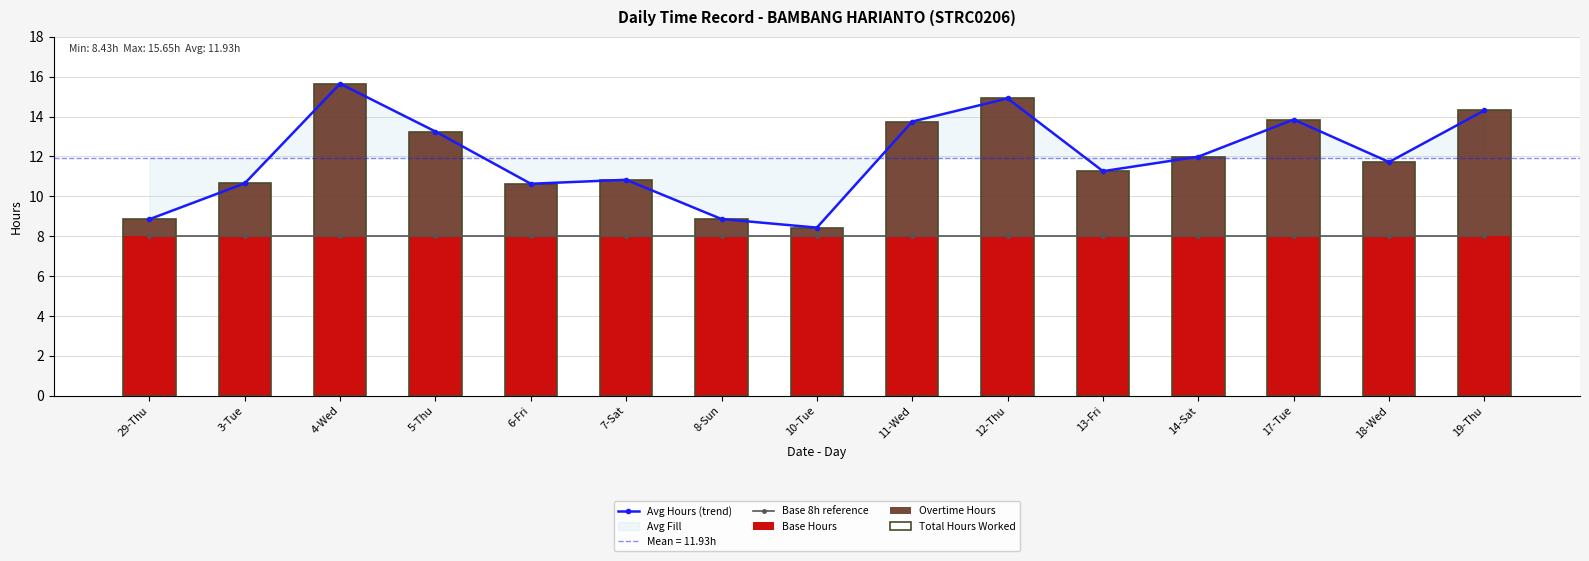

At 13-Fri, list the series in order from largest to smallest.

Avg Hours (trend), Total Hours Worked, Base 8h reference, Base Hours, Overtime Hours